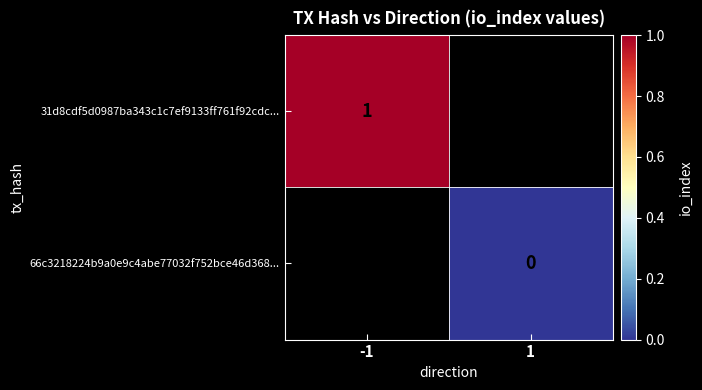

Is it true that 31d8cdf5d0987ba343c1c7ef9133ff761f92cdc... equals 1 at -1?

True